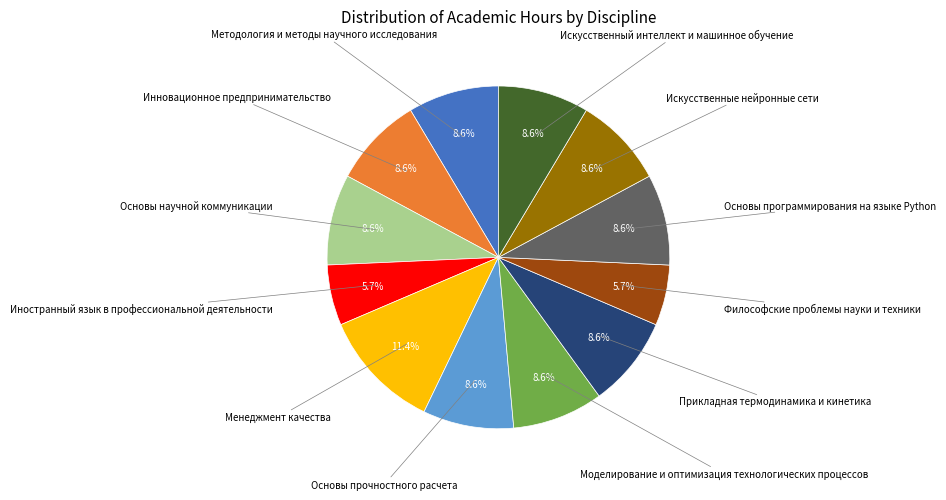

Does any single category account for the majority?

No